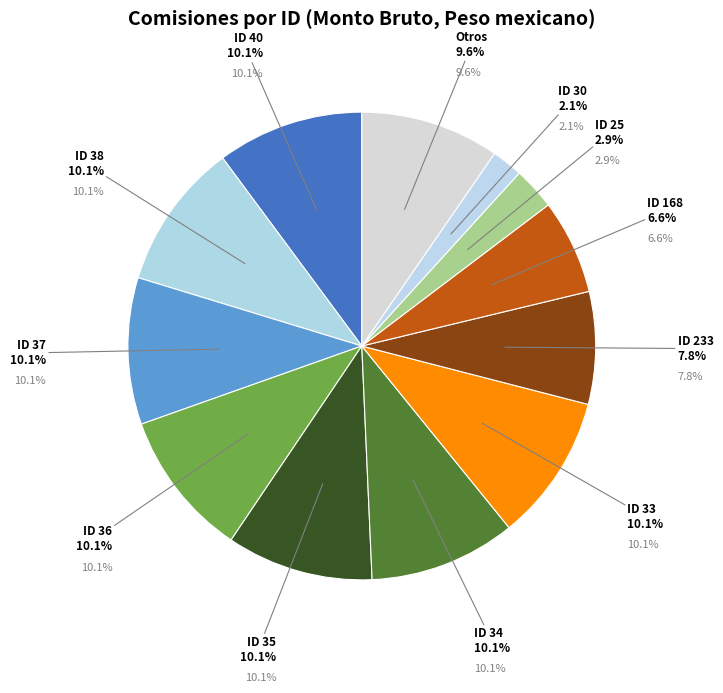

What is the largest slice in the pie chart?

ID 33